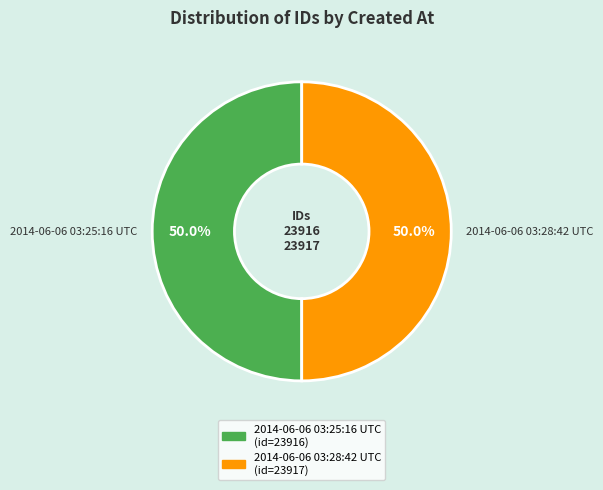

How many segments does this pie chart have?

2